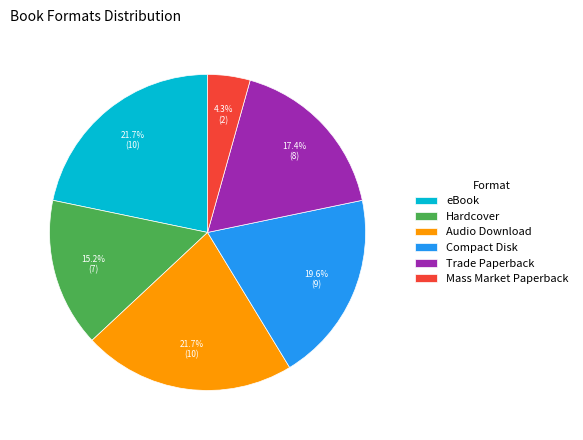

What is the smallest slice in the pie chart?

Mass Market Paperback